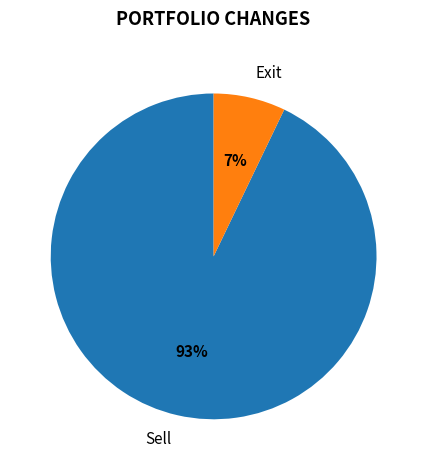

How many slices are in this pie chart?

2